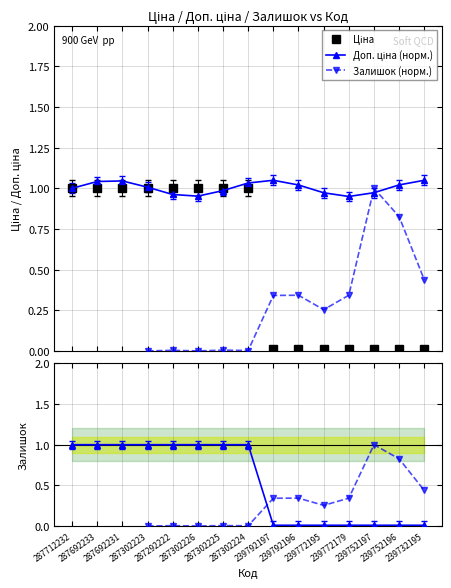

How many values in the Ціна series are below 1?

7